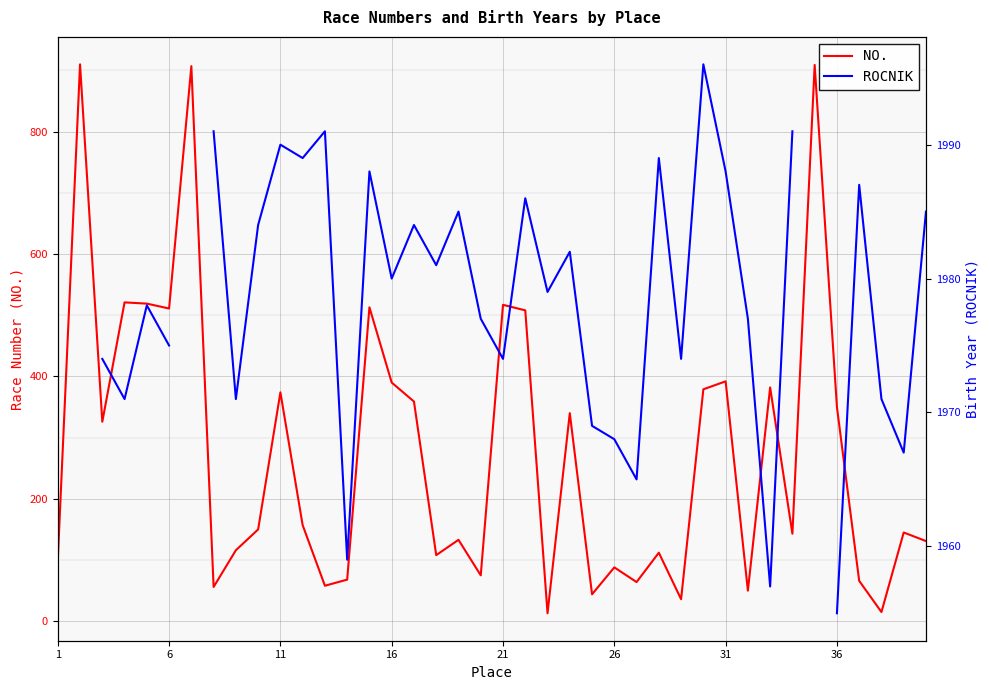

True or false: NO. has more than 1 points higher than both neighbors.

True